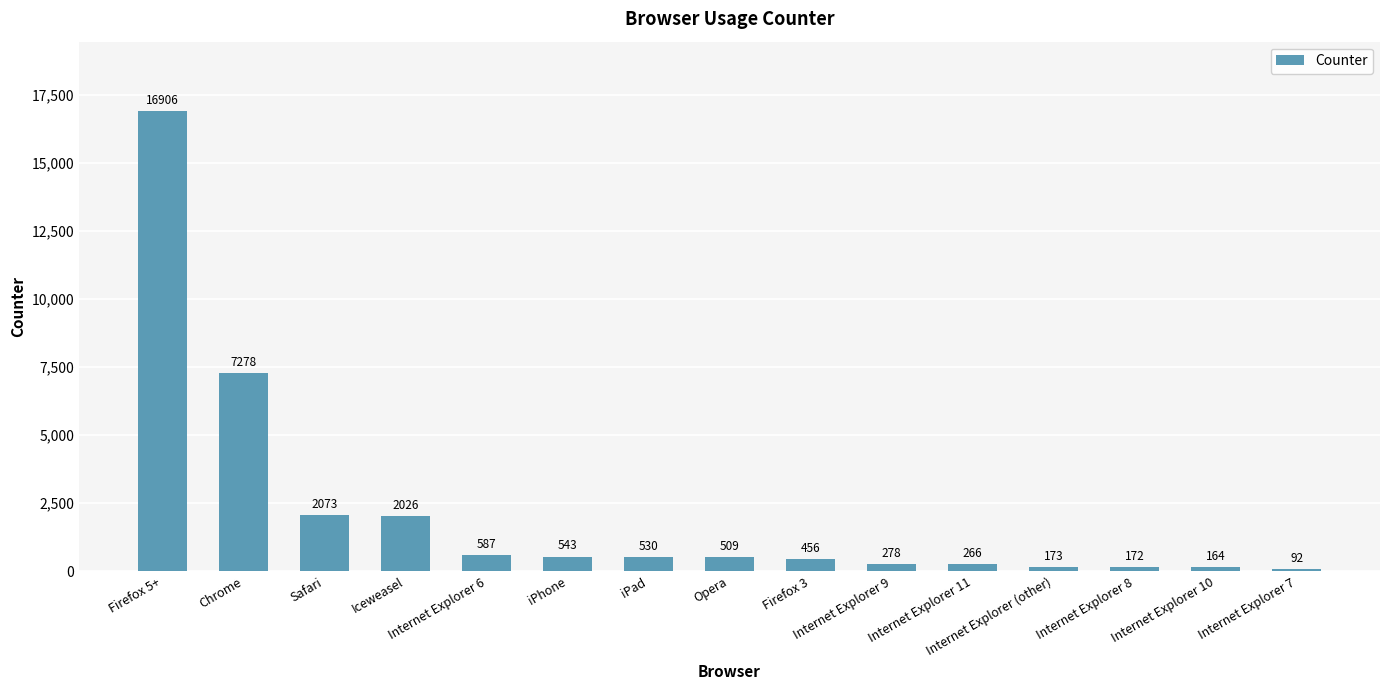

What is the ratio of the value at Internet Explorer 6 to the value at Firefox 3?

1.3